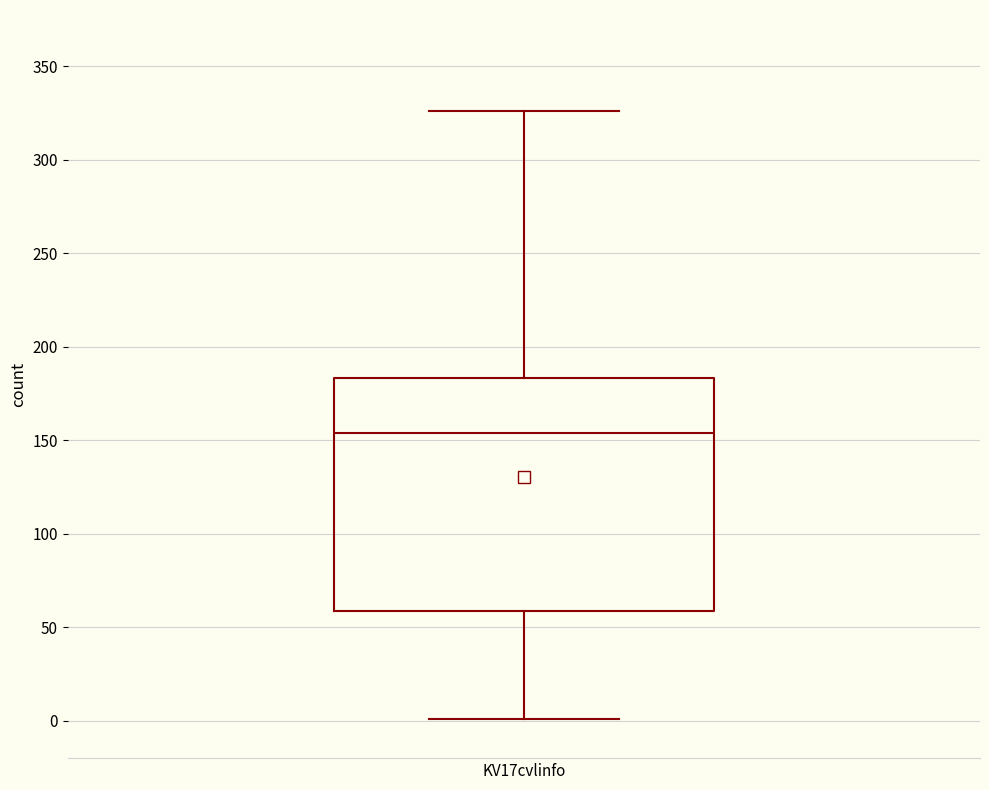

Read this box plot against the y-axis: the position of the median line, the range covered by the box, and the ends of both whiskers. The values are not printed on the chart, so give them approximately, as read against the axis.

median 155, box 60 to 185, whiskers 0 to 325